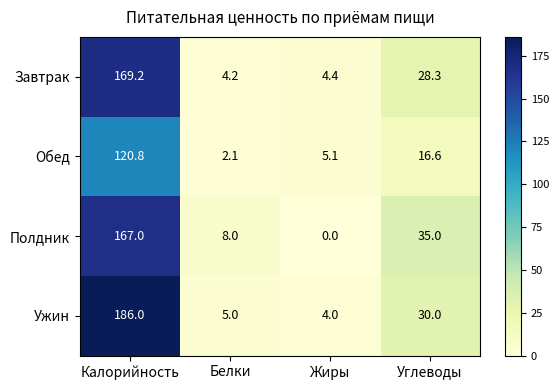

Reading left to right, transcribe all the data shown in this chart.

Завтрак: Калорийность=169.2	Белки=4.2	Жиры=4.4	Углеводы=28.3
Обед: Калорийность=120.8	Белки=2.1	Жиры=5.1	Углеводы=16.6
Полдник: Калорийность=167.0	Белки=8.0	Жиры=0.0	Углеводы=35.0
Ужин: Калорийность=186.0	Белки=5.0	Жиры=4.0	Углеводы=30.0